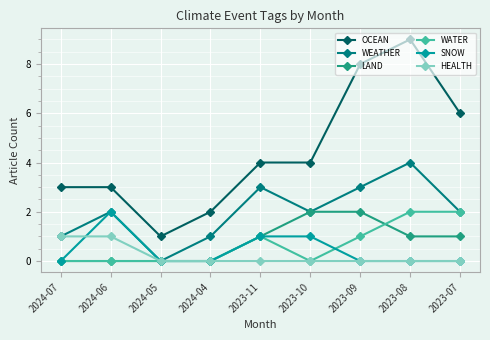

What is the approximate value of WEATHER at 2024-07?

1